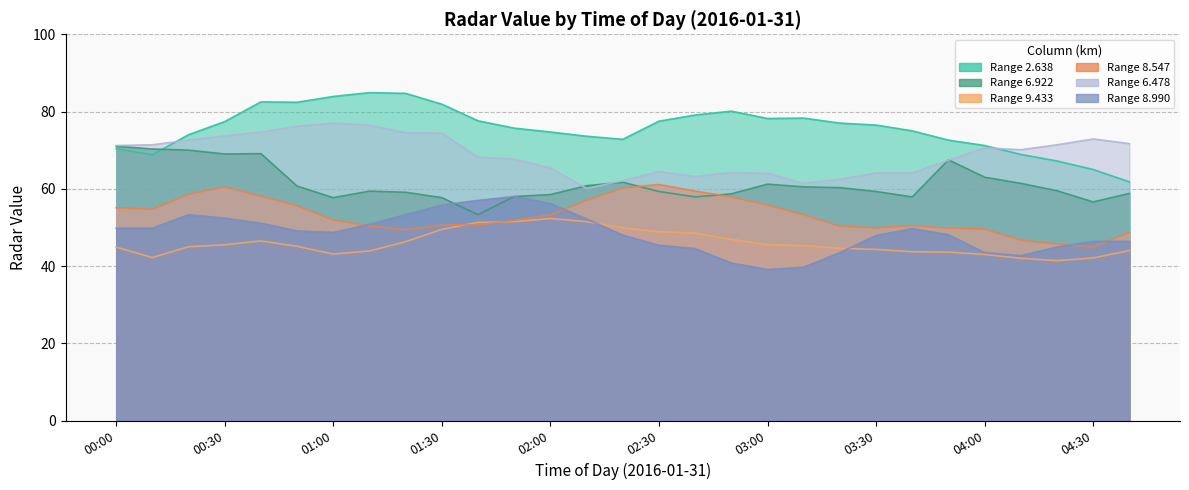

The value of 9.433 at 03:00 is 45.5. True or false?

True